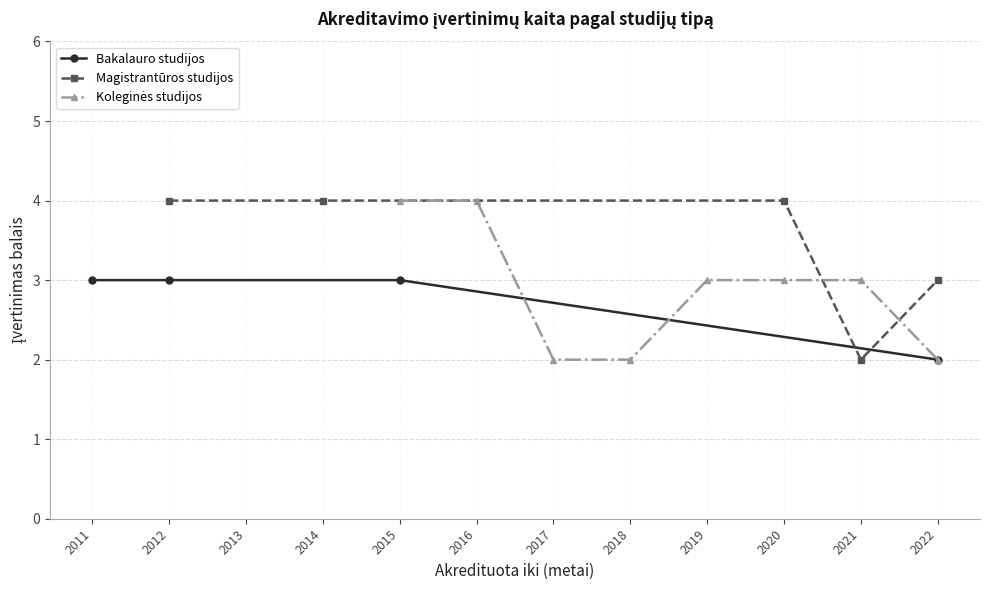

The value of Magistrantūros studijos at 2019 is -1. True or false?

False